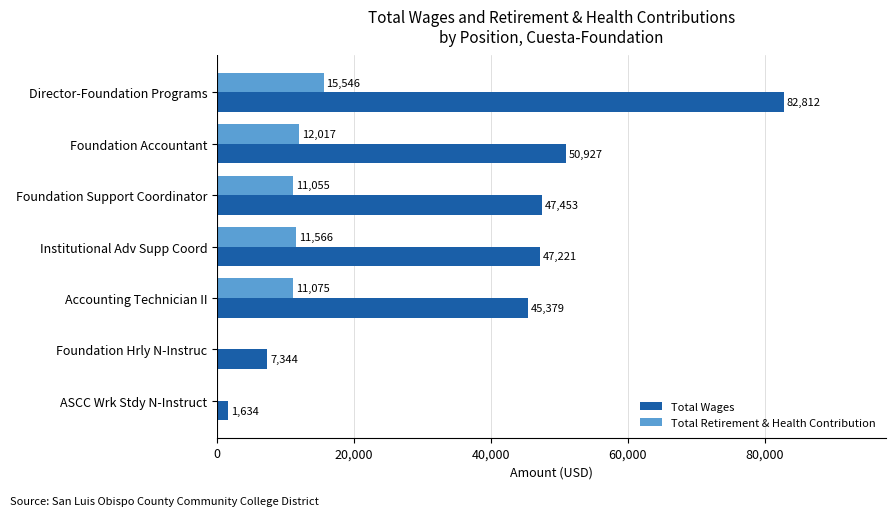

Which series has the largest total across all categories?

Total Wages